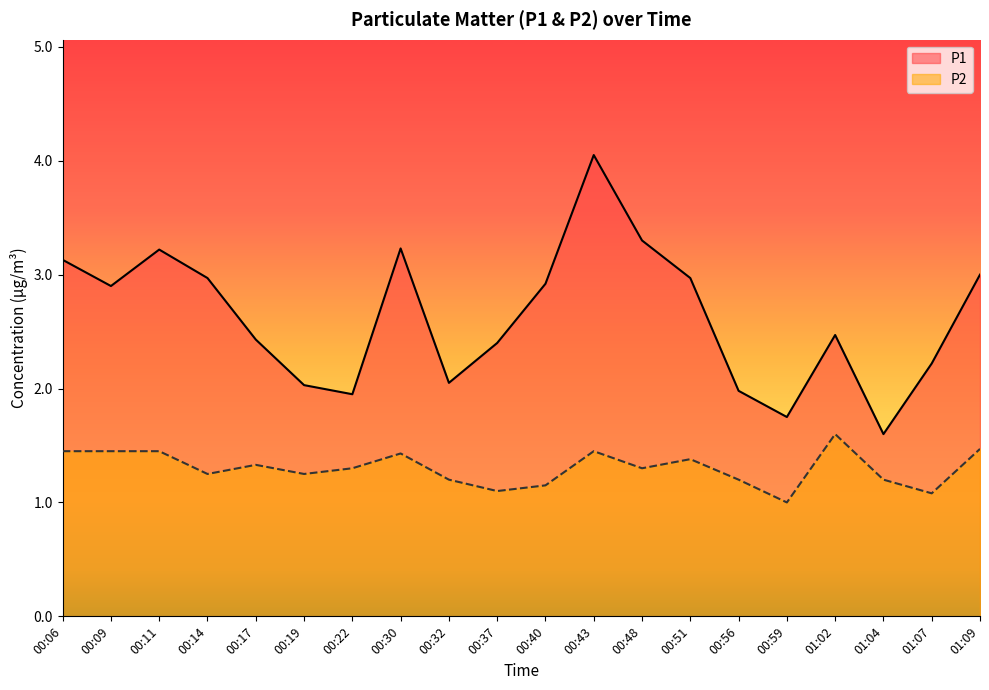

What is the difference between the P1 values at 00:11 and 00:14?

0.2